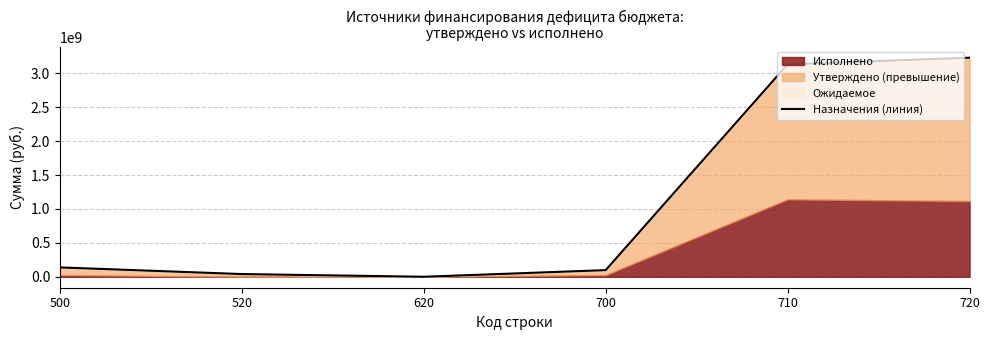

What is the value of the 4th point from the left?

98019213.0